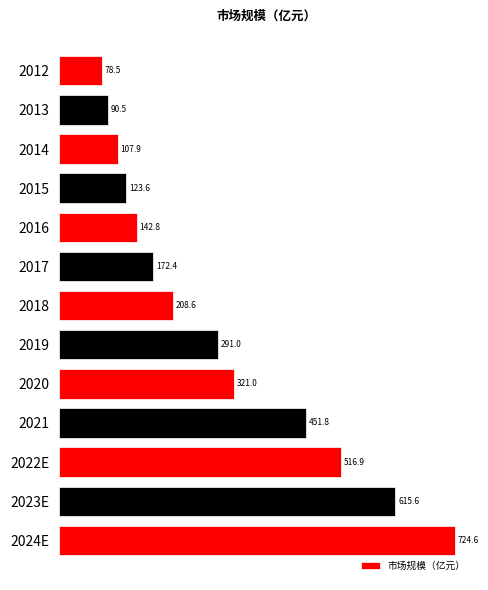

Is it true that the value at 2018 is 135.9?

False